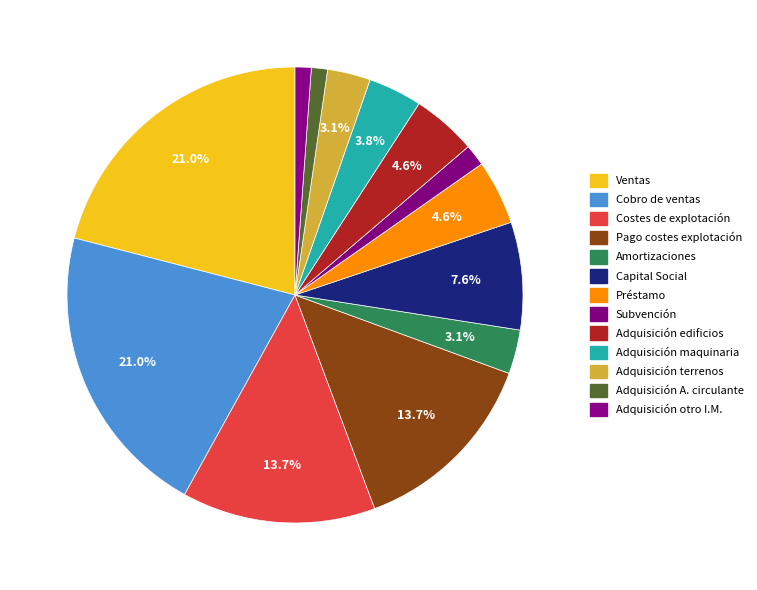

How many slices are in this pie chart?

13